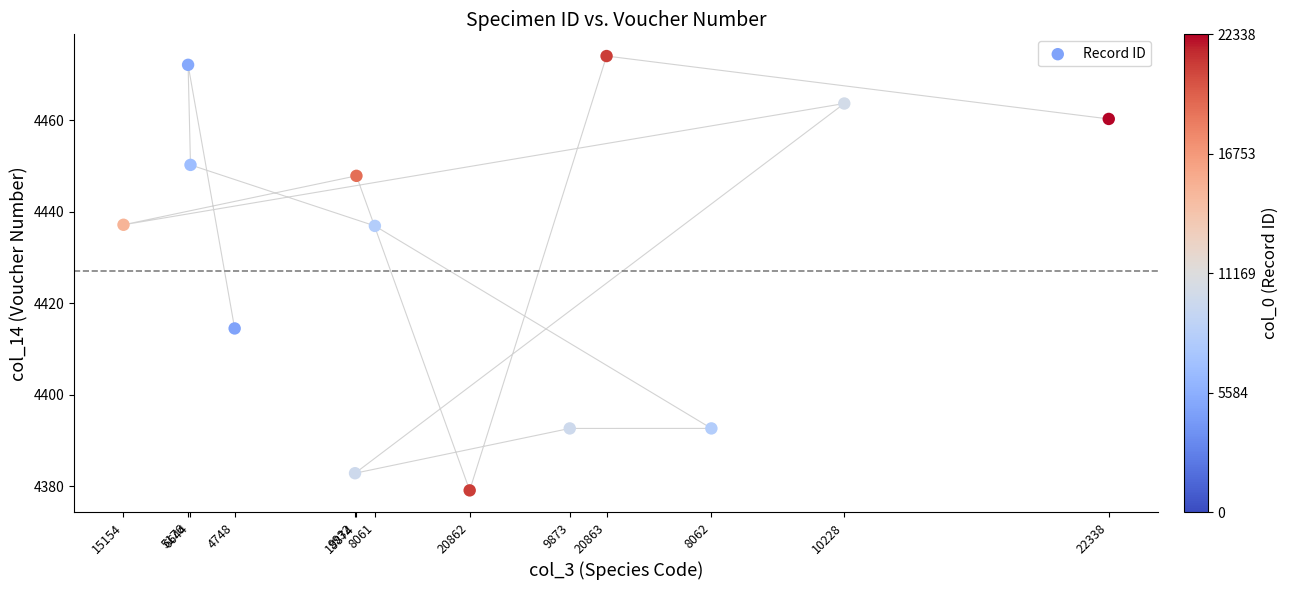

What is the range of X values (max minus min)?

258.3